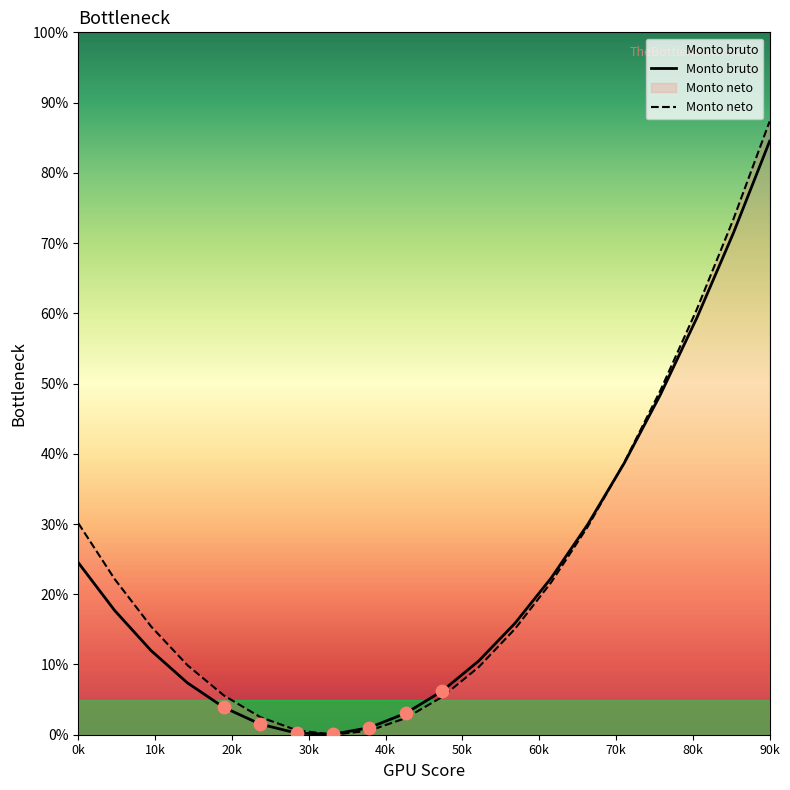

At which category is the sum across all series the highest?

90k